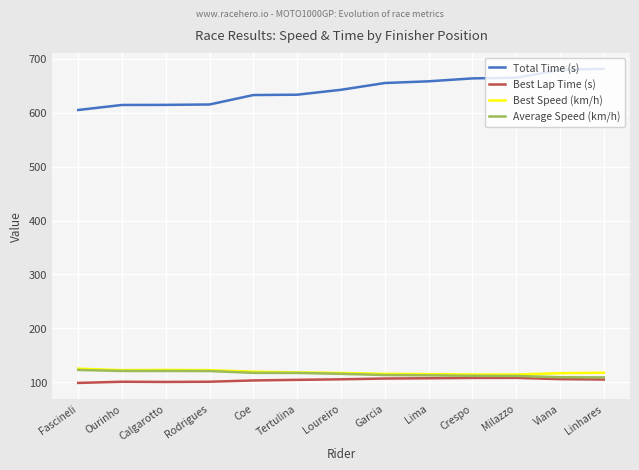

How many lines are shown in the chart?

4